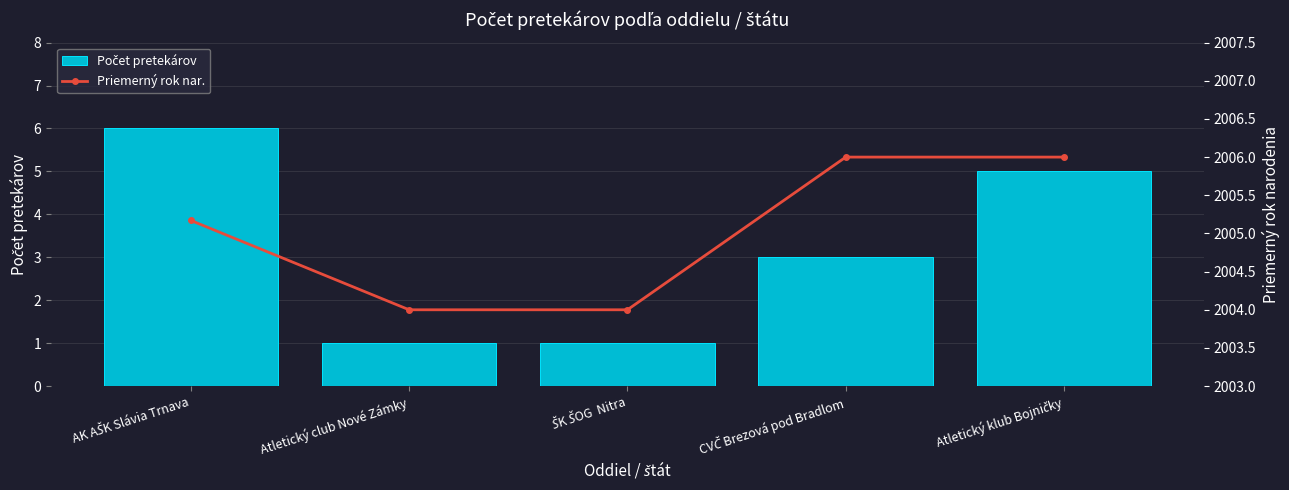

Between AK AŠK Slávia Trnava and ŠK ŠOG  Nitra, which series saw the biggest shift?

Počet pretekárov